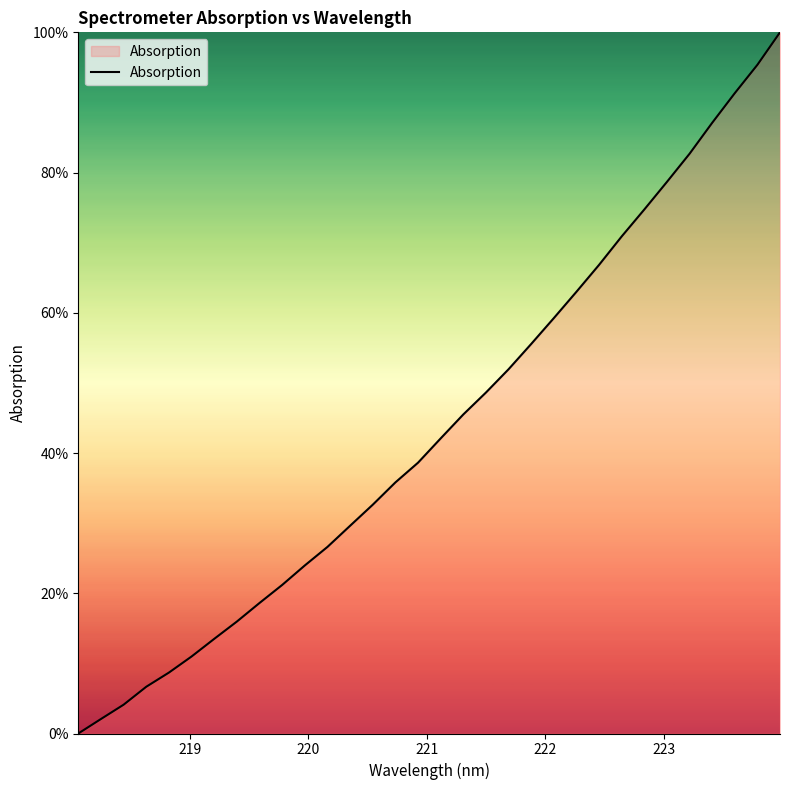

What is the difference between the maximum and minimum values?

100.0